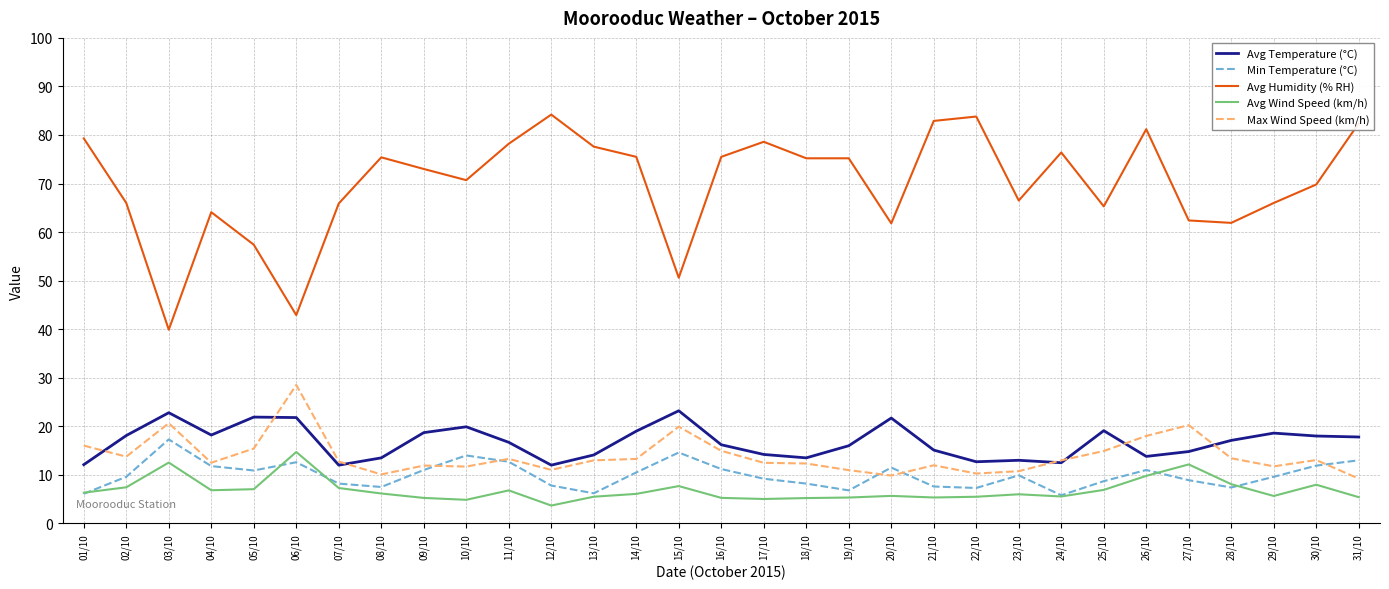

What is the difference between the maximum and minimum values in the Avg Wind Speed (km/h) series?

11.0